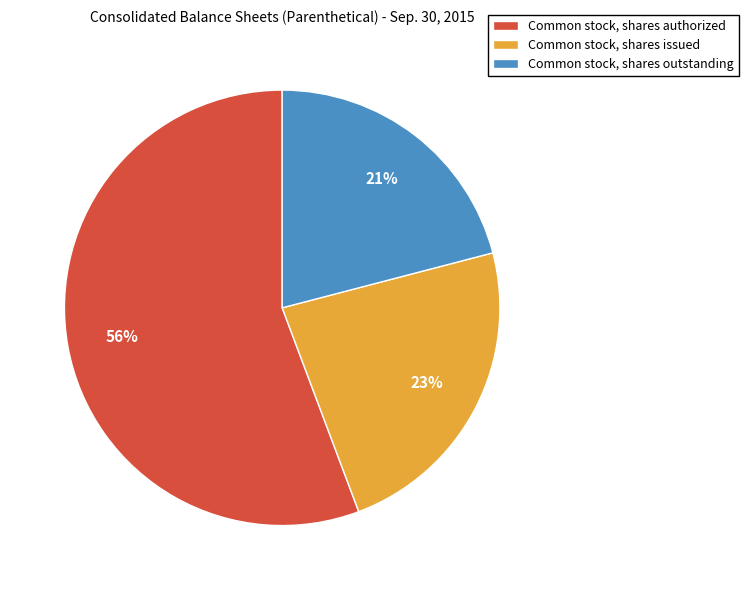

Is it true that Common stock, shares authorized is 63% of the pie?

False